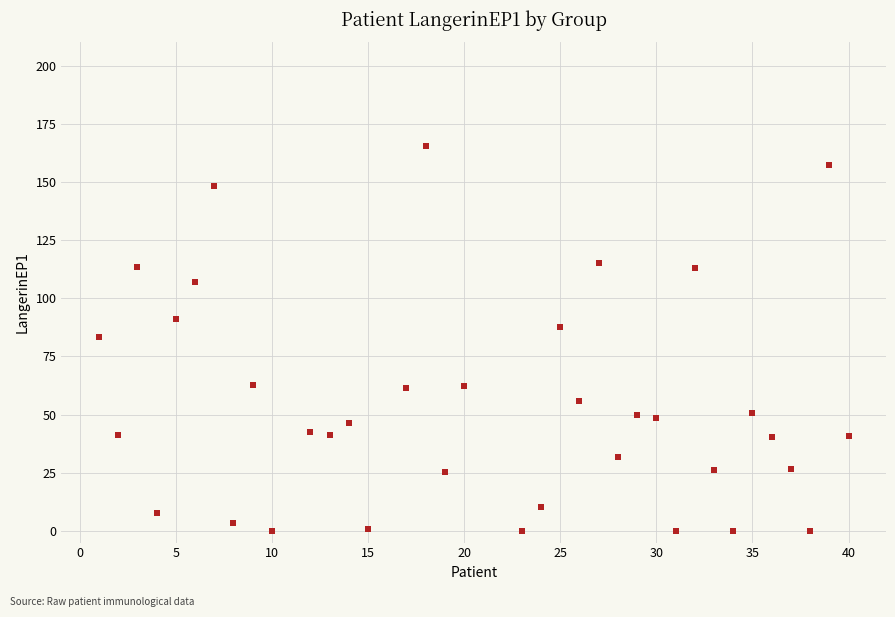

What is the range of X values (max minus min)?

39.0